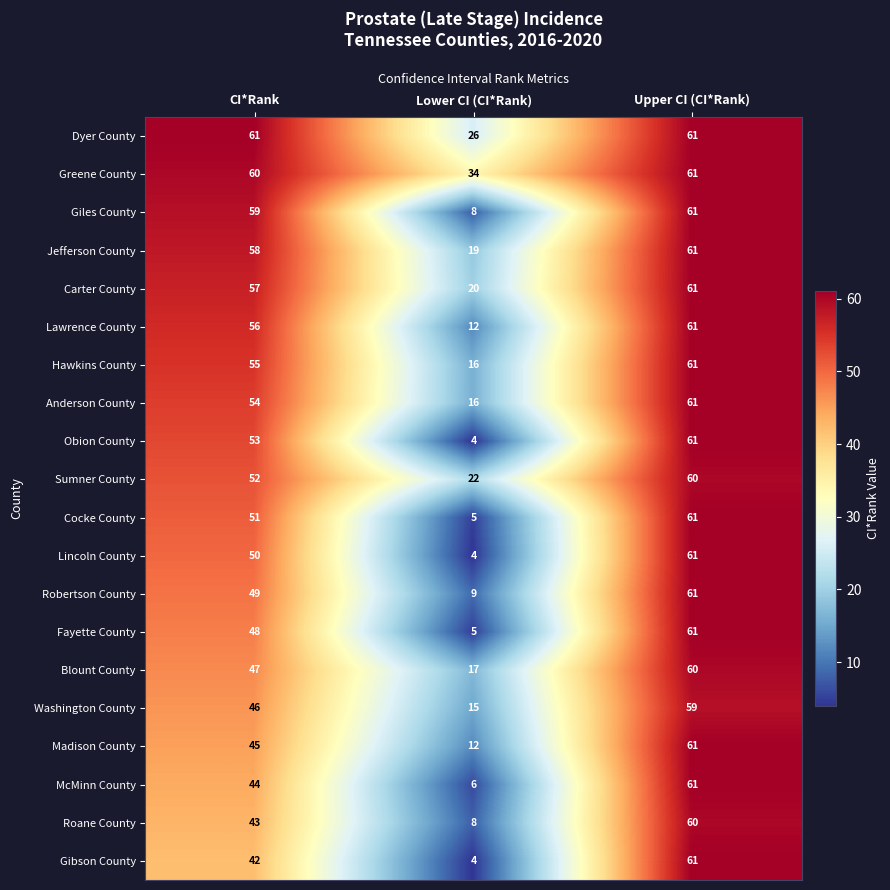

What is the difference between the highest and lowest values at CI*Rank?

19